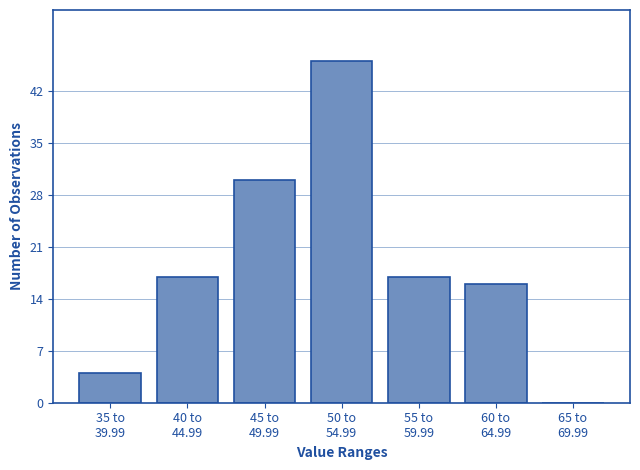

What is the maximum value shown in the chart?

46